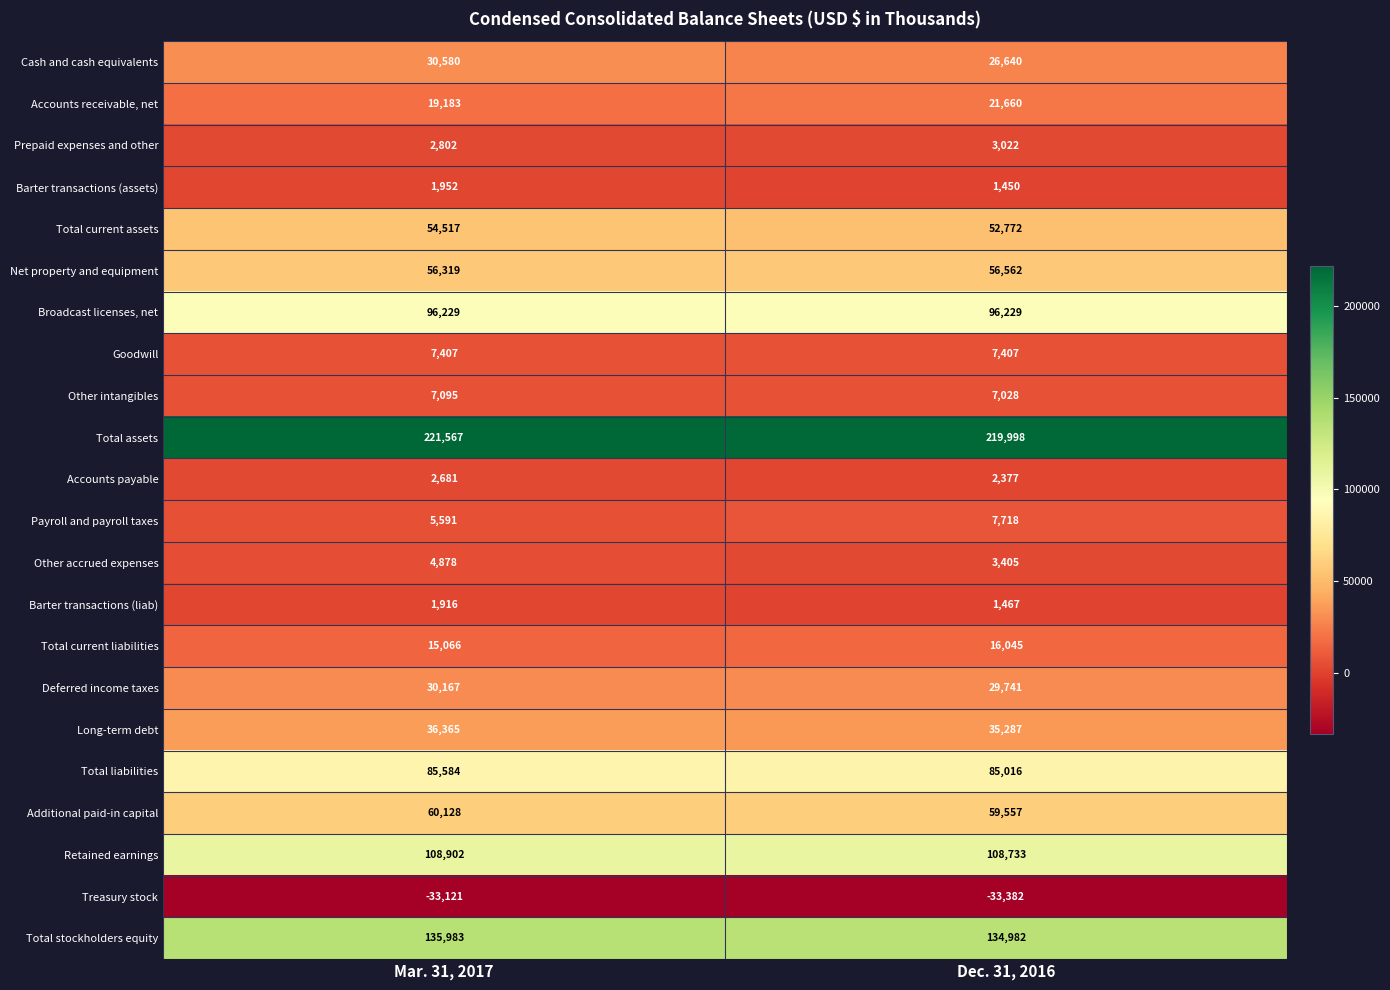

What is the highest value of the Payroll and payroll taxes series?

7718